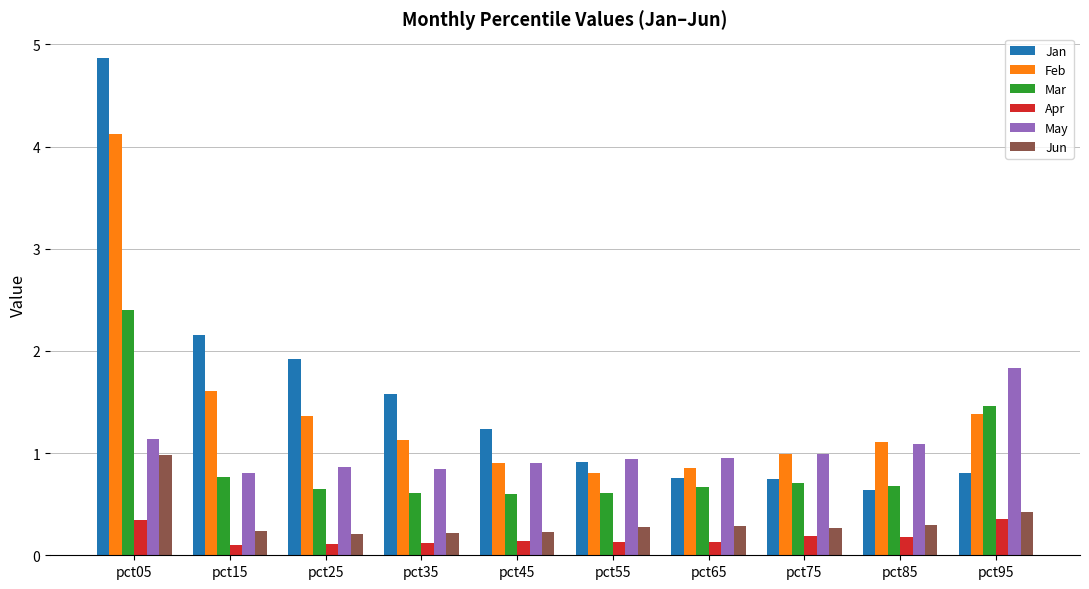

At how many categories does at least one series exceed 4?

1